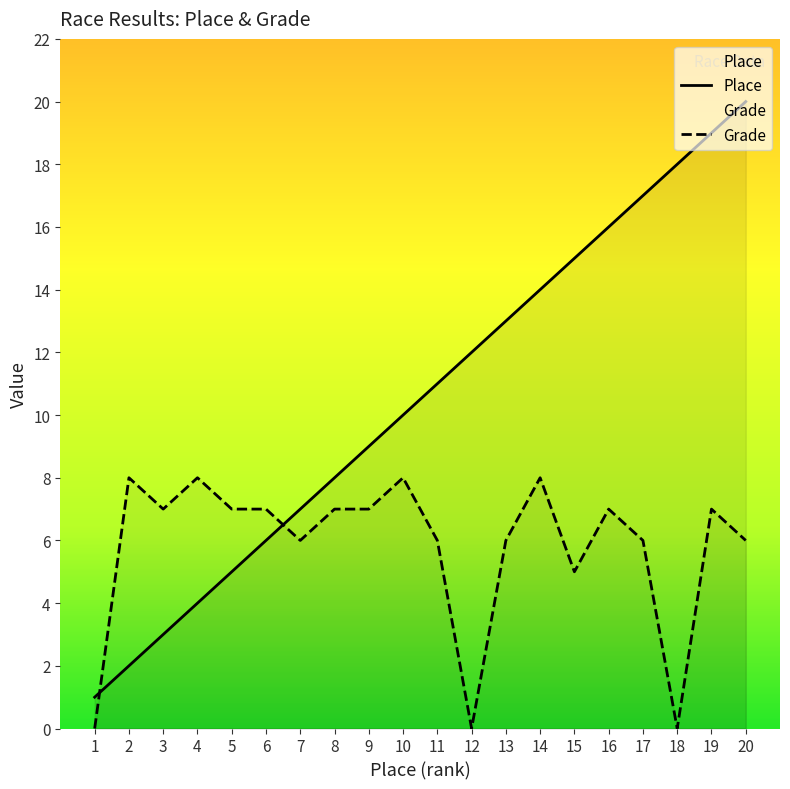

Rank the series at 16 from highest to lowest value.

Place, Grade